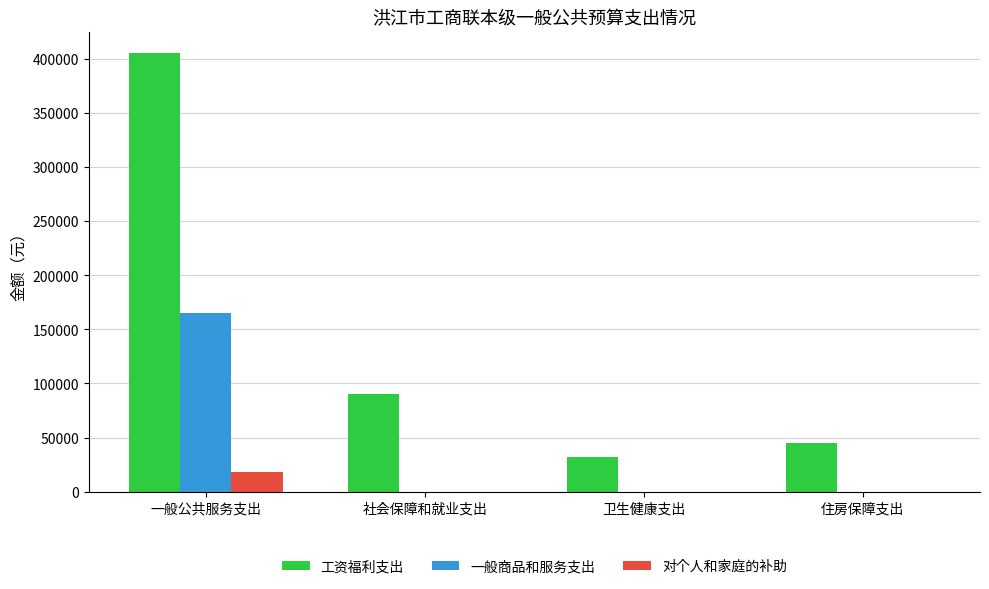

Are the bars grouped side by side (vs. stacked)?

Yes